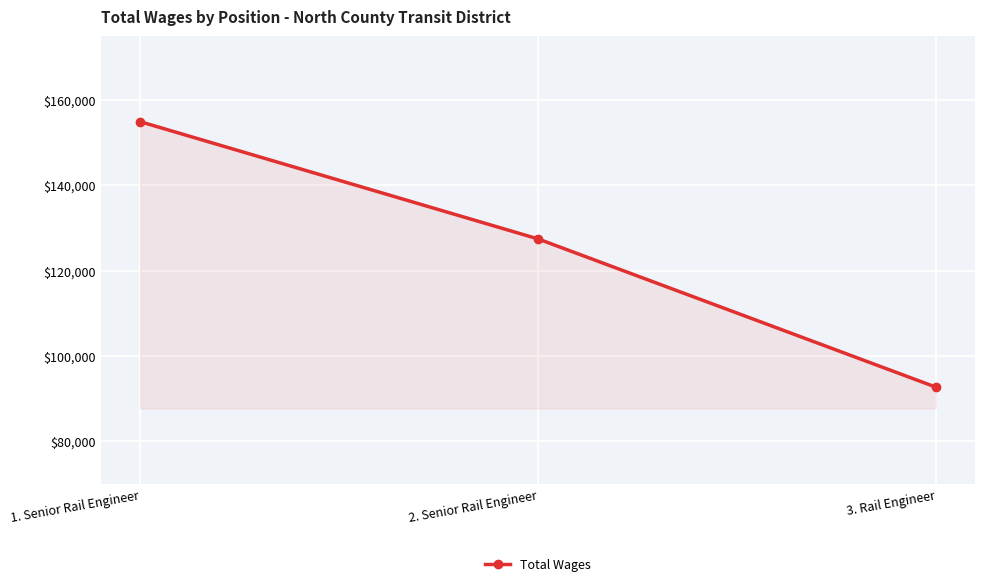

At which label is the value closest to 123791?

2. Senior Rail Engineer